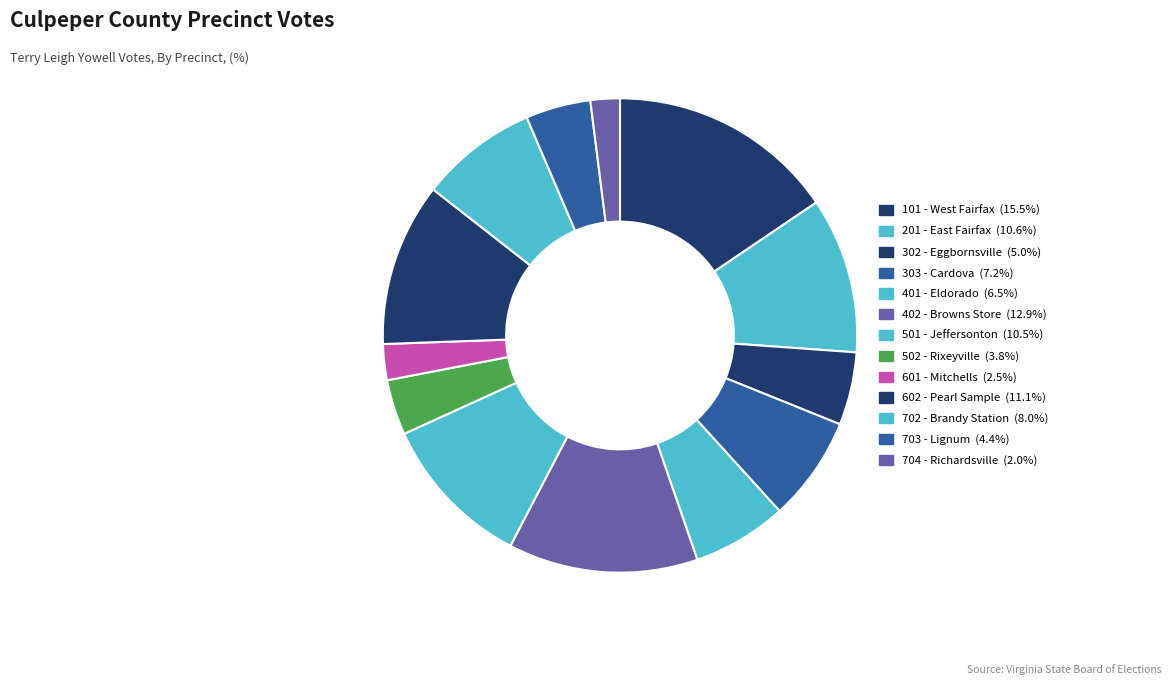

What is the smallest slice in the pie chart?

704 - Richardsville